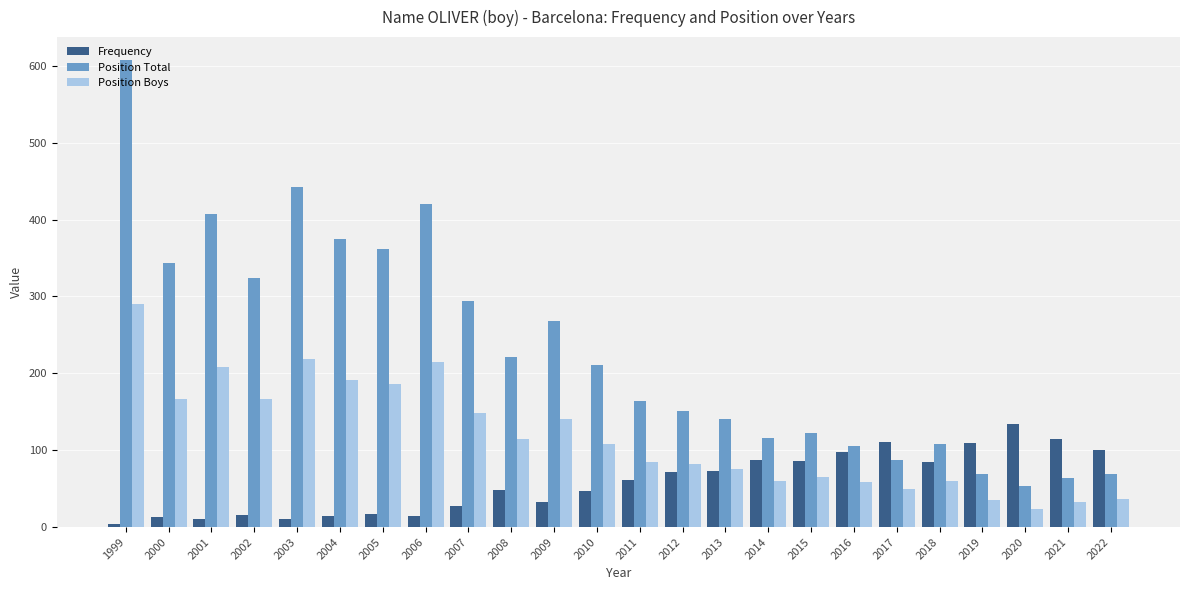

The Position Total series shows 221 at 2008. True or false?

True